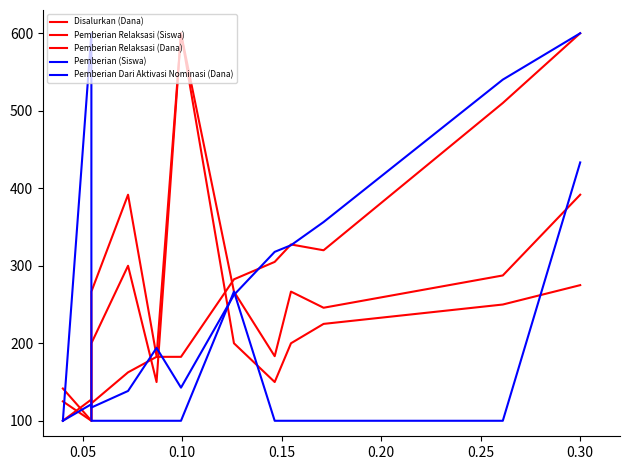

Rank the series by their maximum value, from lowest to highest.

Disalurkan (Dana), Pemberian Relaksasi (Siswa), Pemberian Relaksasi (Dana), Pemberian (Siswa), Pemberian Dari Aktivasi Nominasi (Dana)